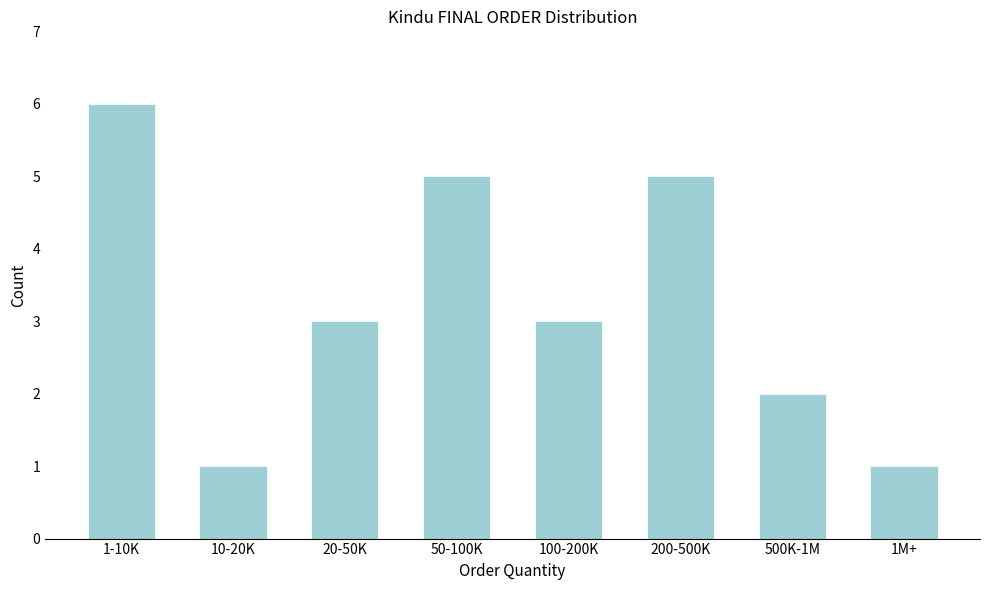

Reading left to right, transcribe all the data shown in this chart.

6	1	3	5	3	5	2	1